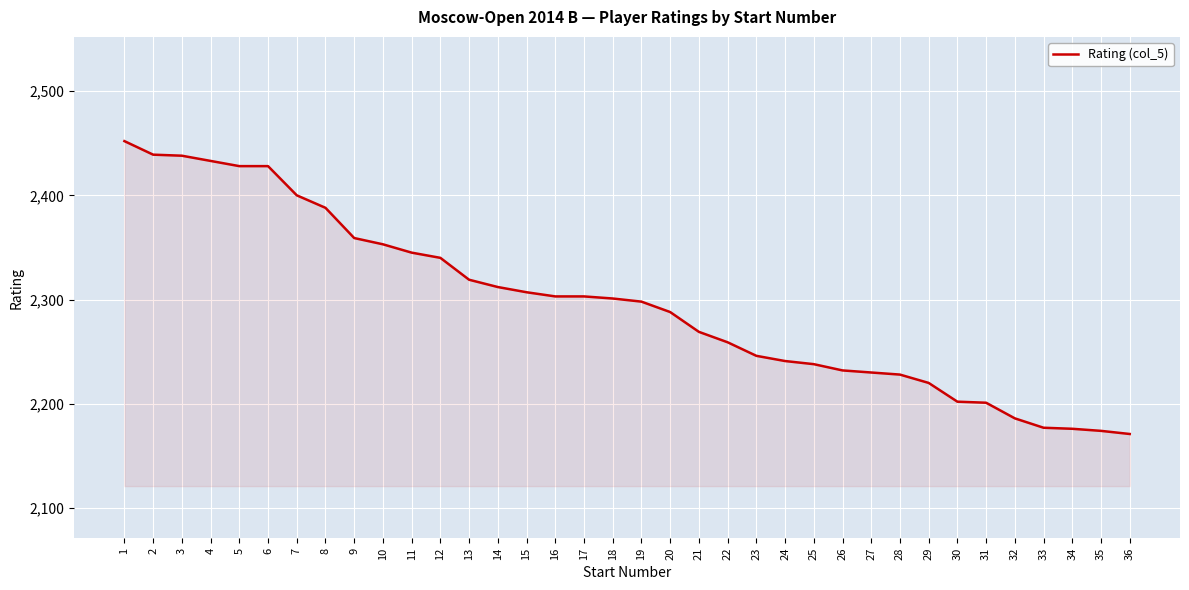

What is the average value?

2297